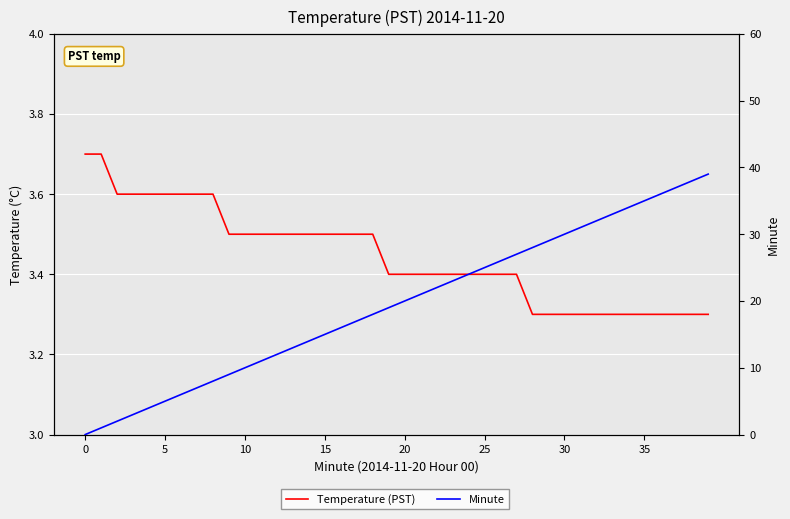

Read the Minute value at 9.

9.0